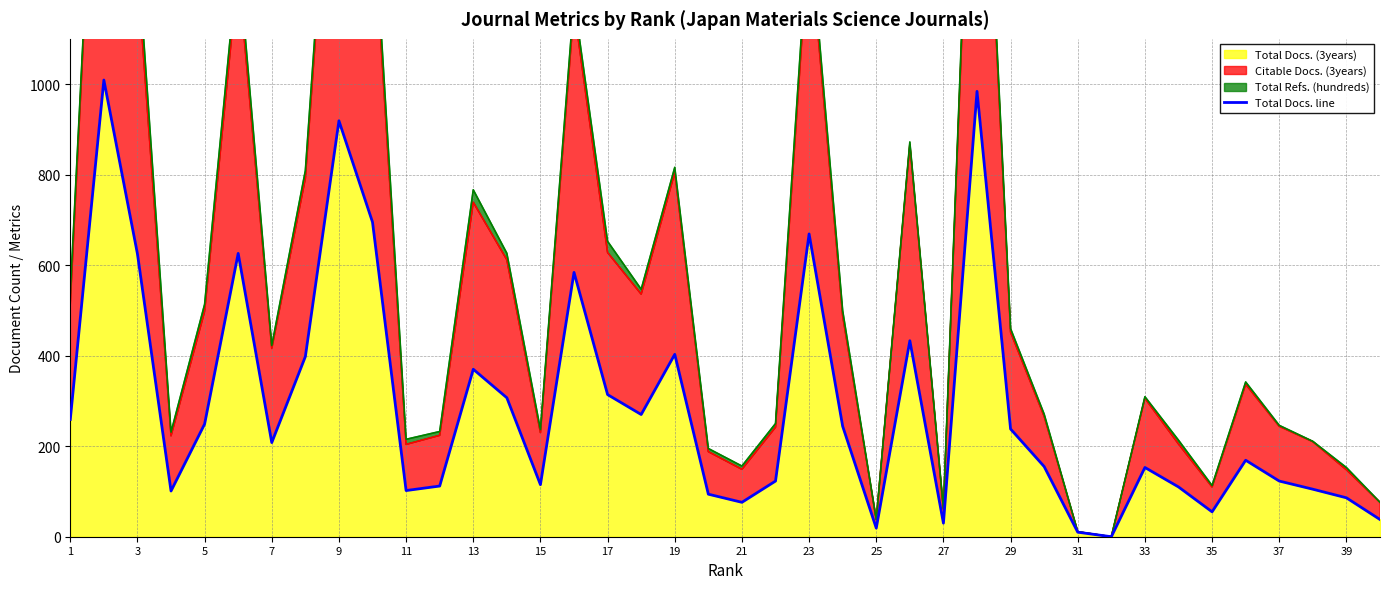

How many lines are shown in the chart?

1